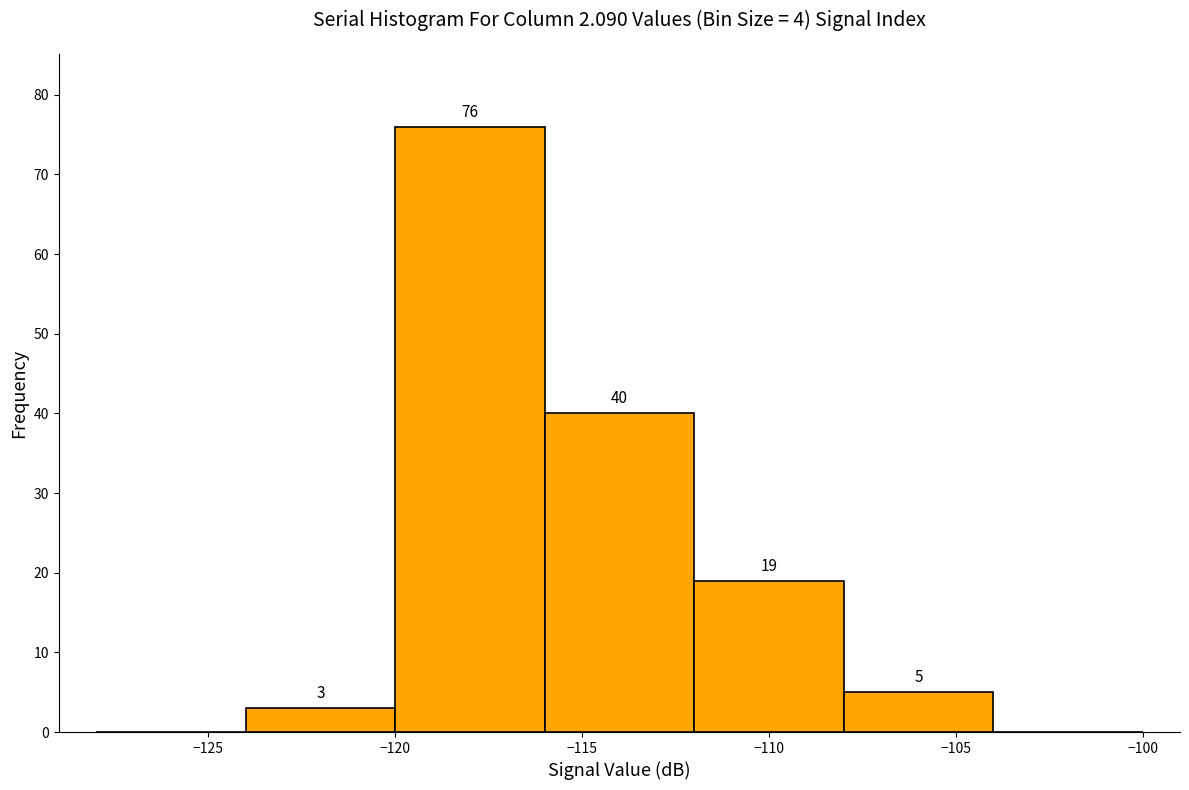

Which range on the x-axis has the tallest bar?

-120 to -116